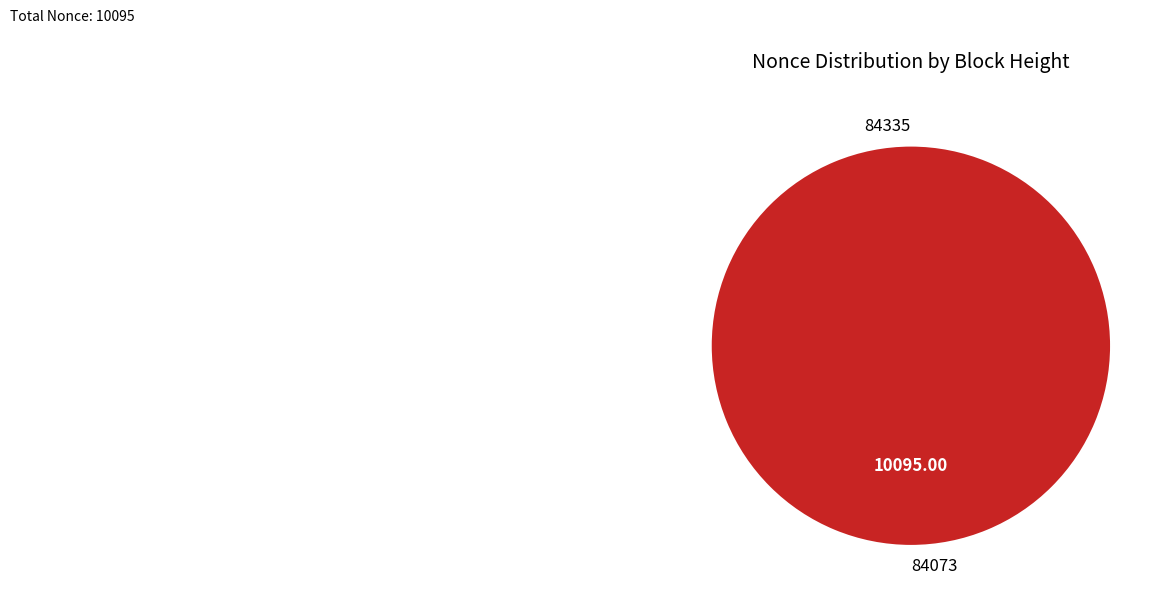

How many slices are in this pie chart?

2